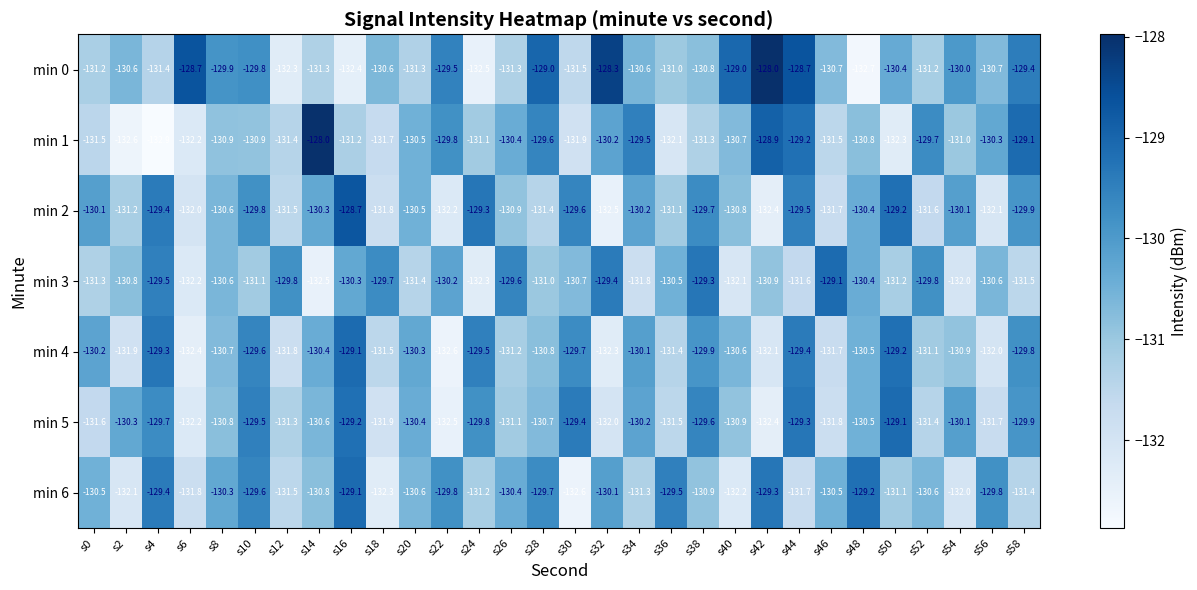

What is the minimum value for min 5?

-132.5